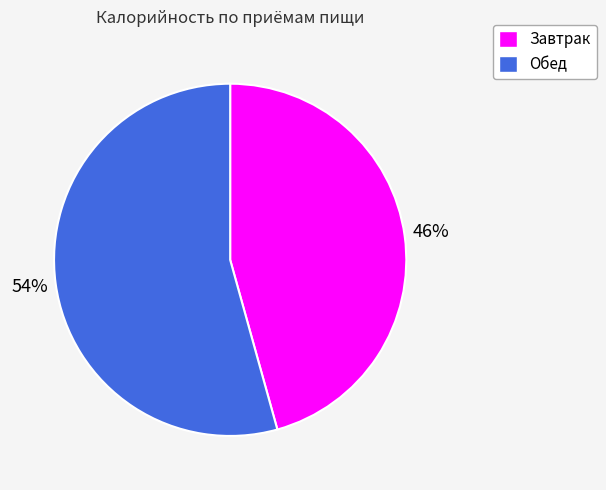

Which has a higher value, Завтрак or Обед?

Обед